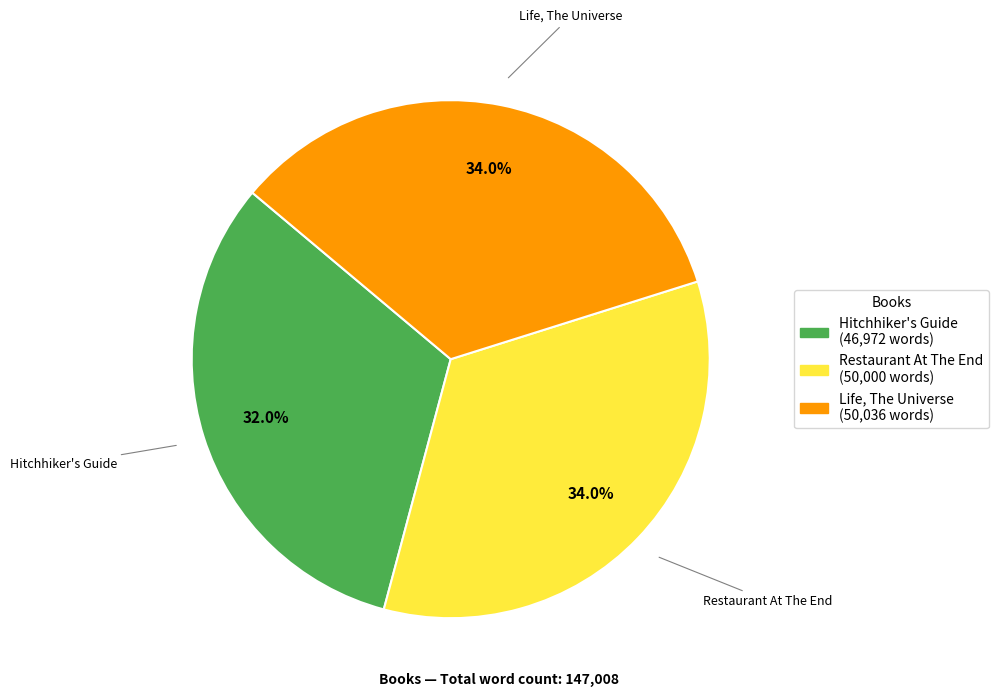

Is there a majority slice in this chart?

No